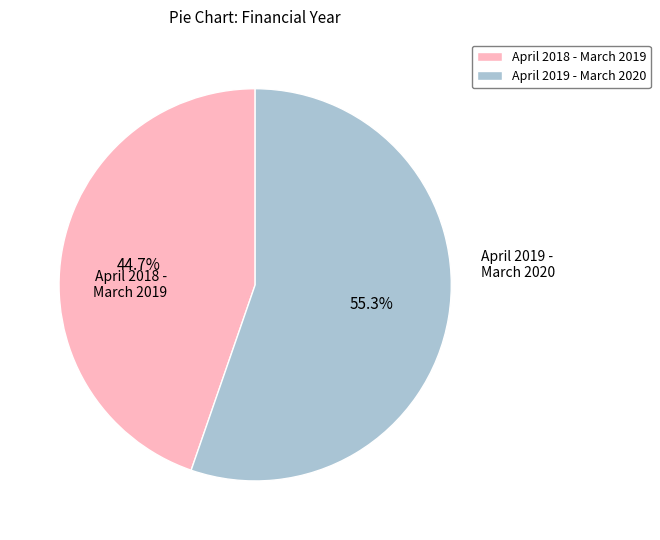

Rank the categories by value from highest to lowest.

April 2019 - March 2020, April 2018 - March 2019